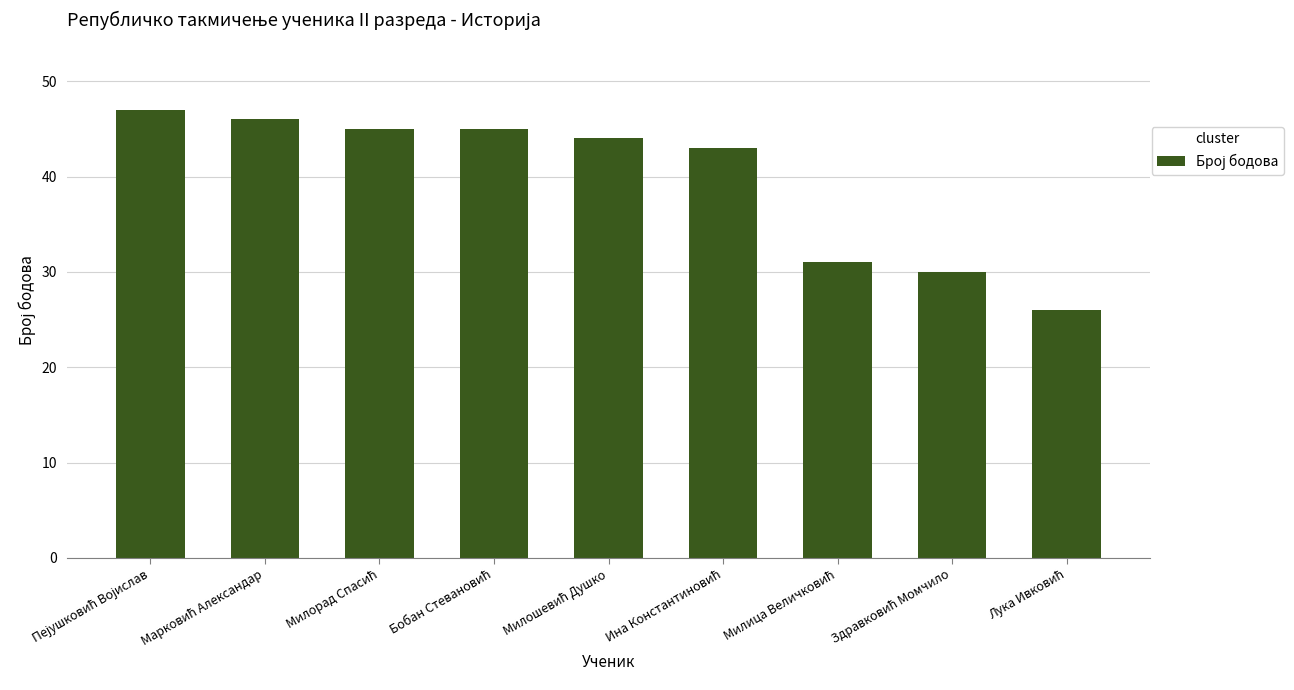

How many bars are there in total?

9